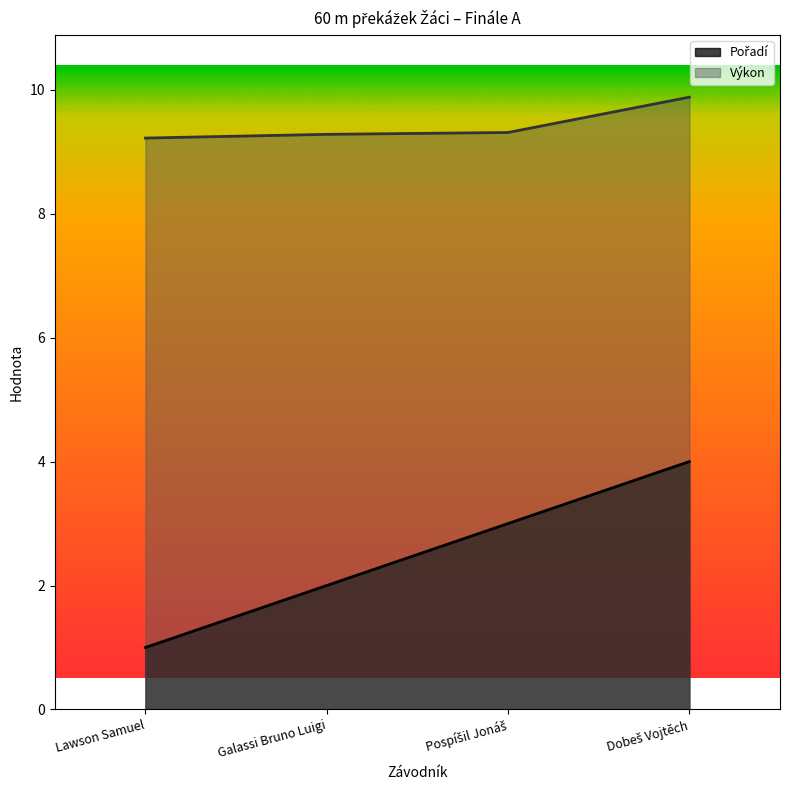

True or false: Výkon and Pořadí cross at least once.

False